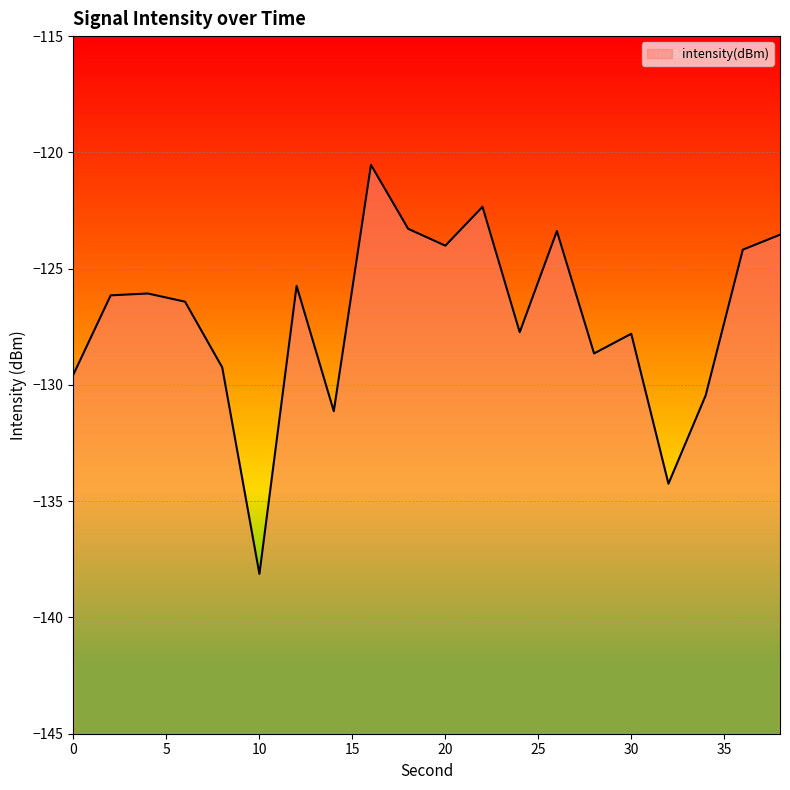

Does the chart display data point markers on the line(s)?

No